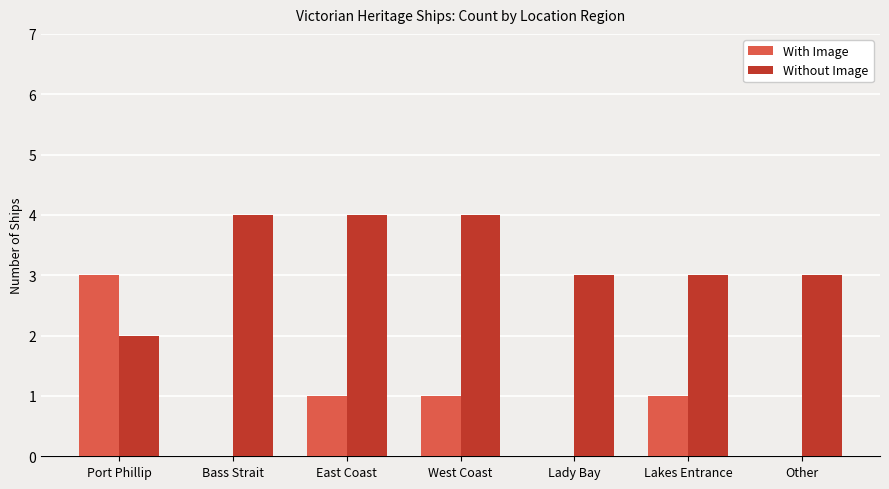

What is the difference between the With Image values at Port Phillip and Bass Strait?

3